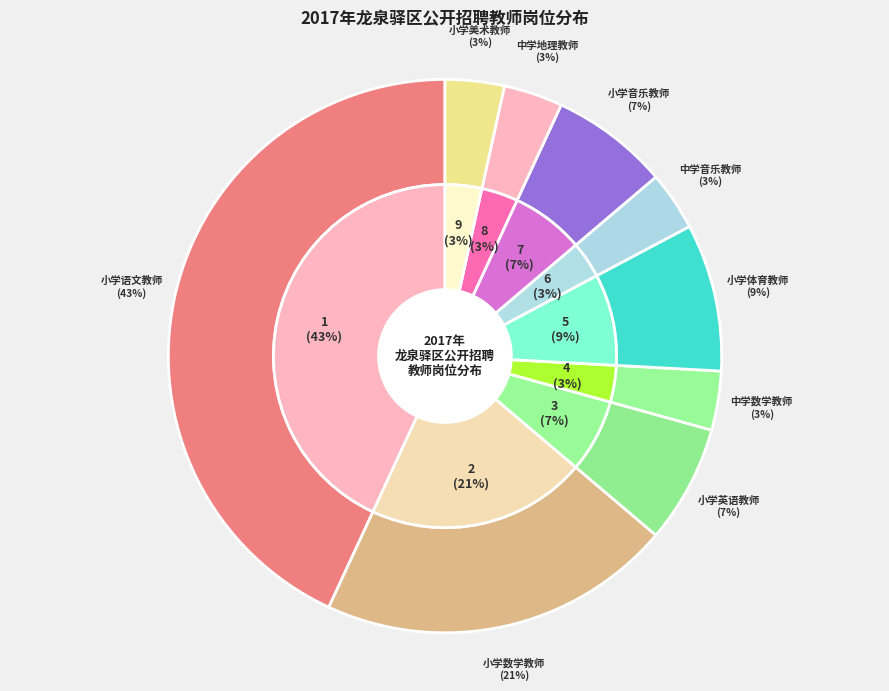

What is the ratio of the value at 小学语文教师 to the value at 小学体育教师?

5.0